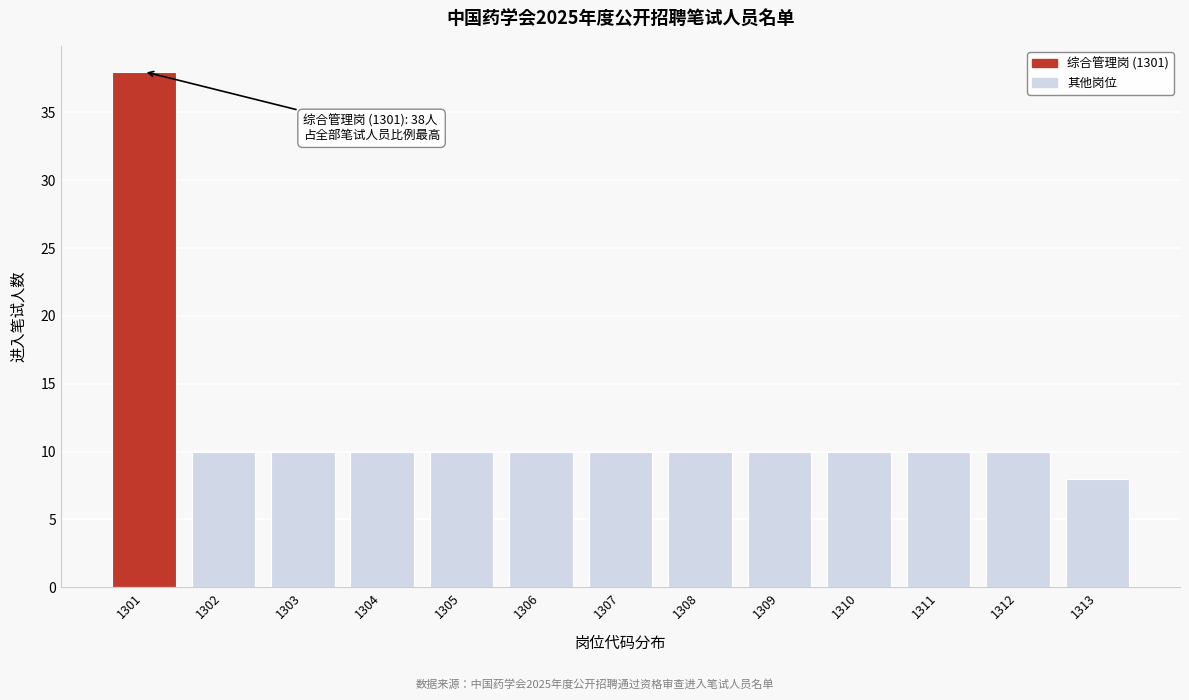

Reading left to right, list all the values displayed in this chart.

38	10	10	10	10	10	10	10	10	10	10	10	8